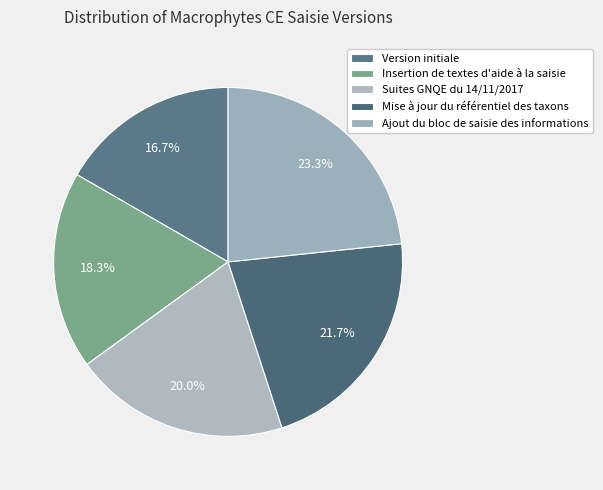

Which slice is the largest?

Ajout du bloc de saisie des informations